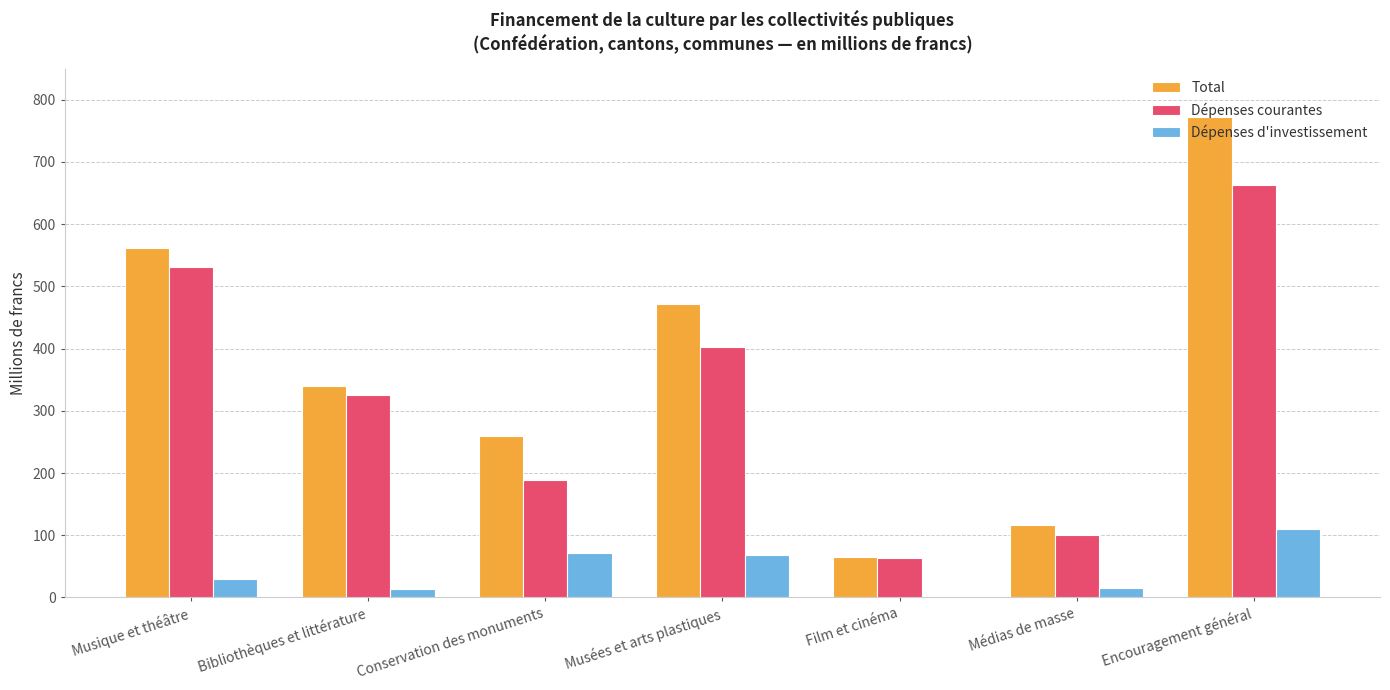

How many values in the Dépenses courantes series exceed 325?

4